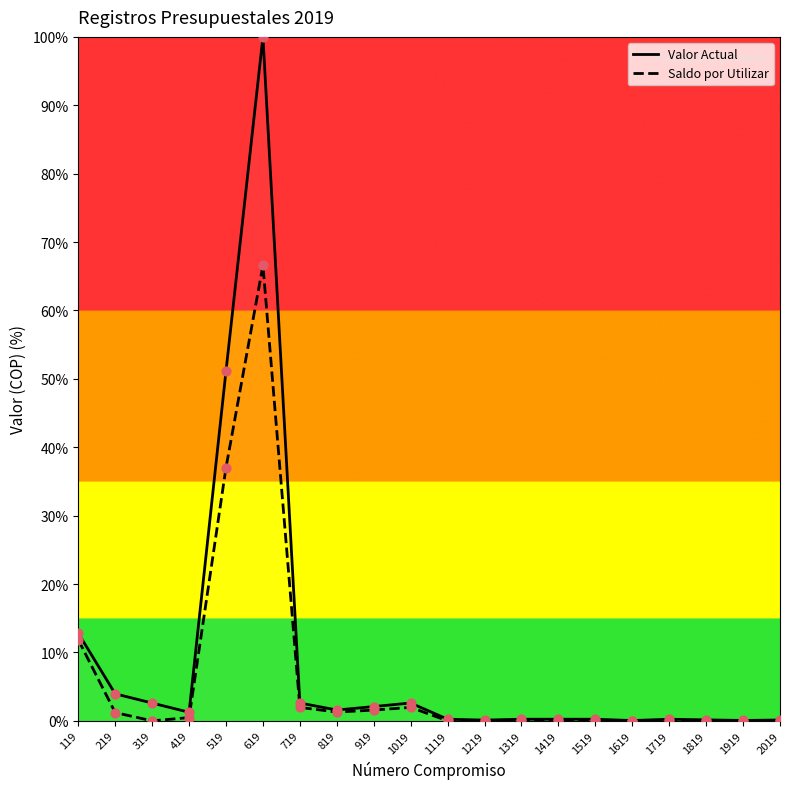

At which category is the sum across all series the highest?

619